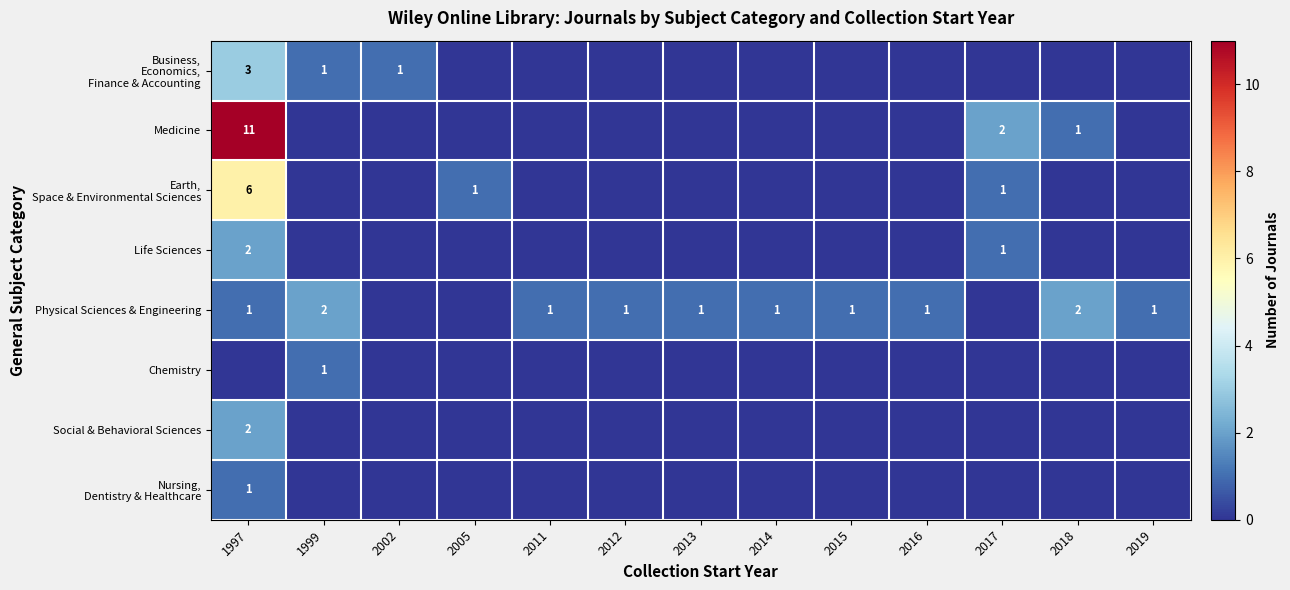

The Earth, Space & Environmental Sciences series shows 2 at 2012. True or false?

False